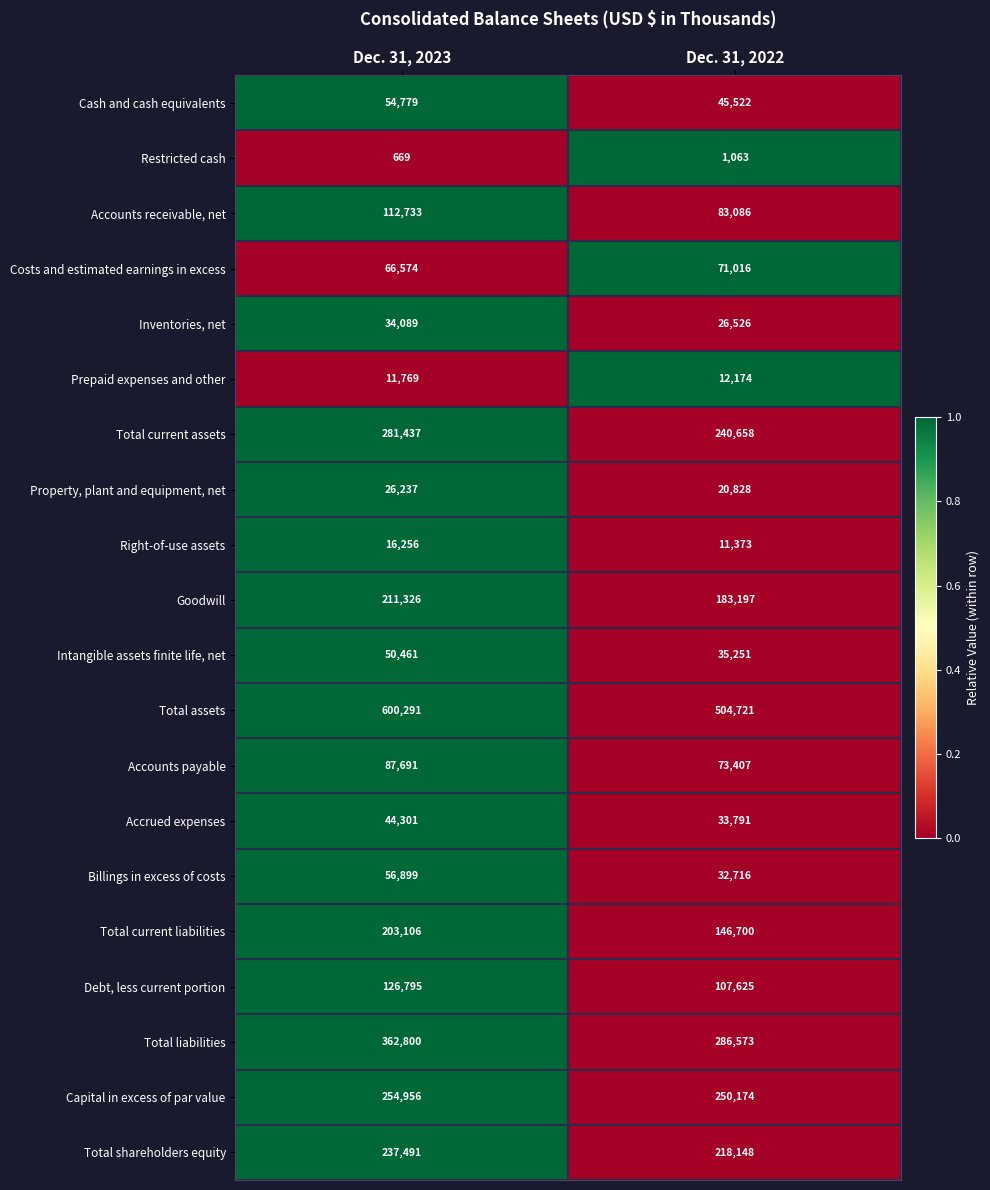

Where is Total current assets nearest to the value 261047?

Dec. 31, 2022